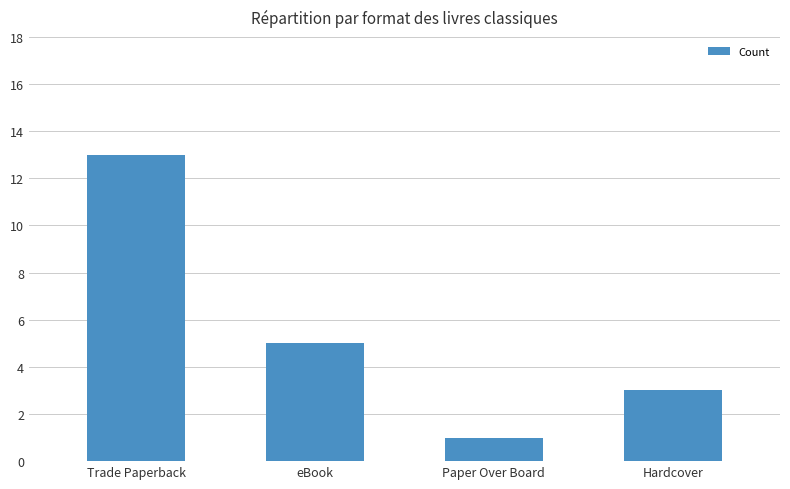

How many series are shown in this chart?

1